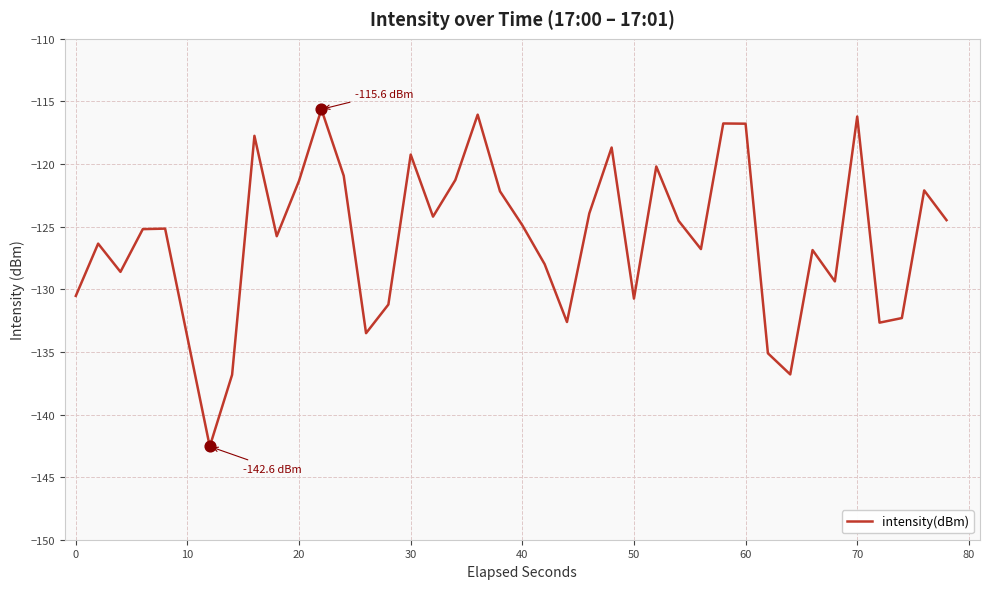

What is the greatest value displayed?

-115.6